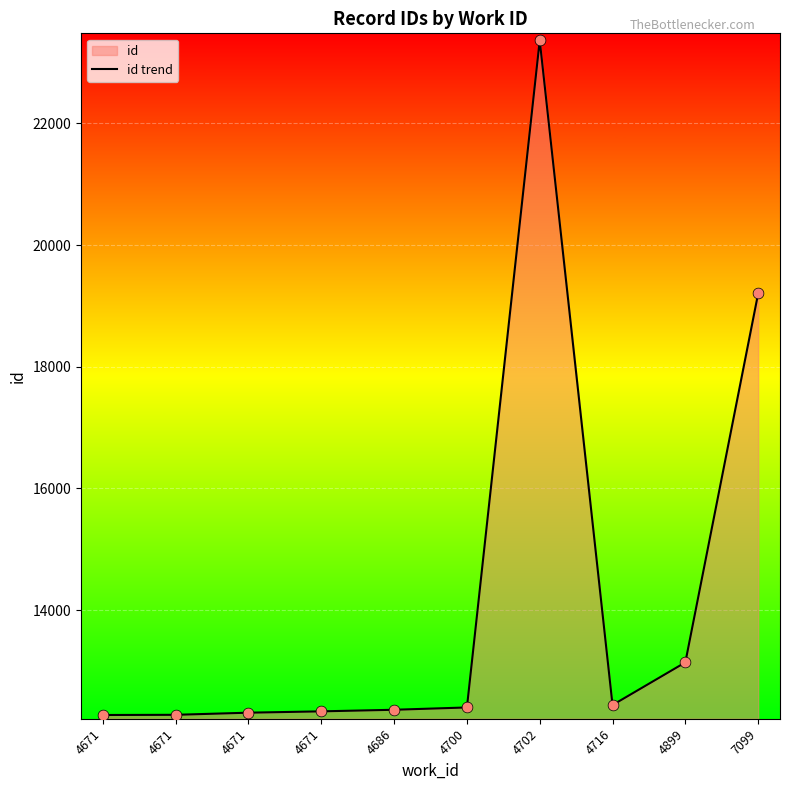

Between 4700 and 4671, which is larger?

4700